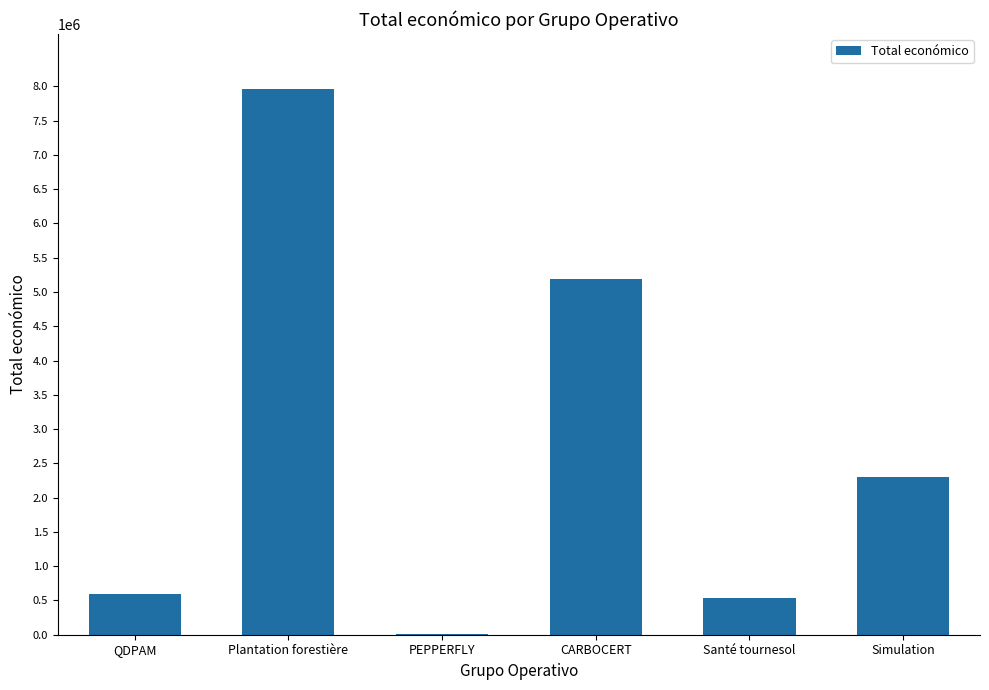

Which label corresponds to the largest value in the chart?

Plantation forestière